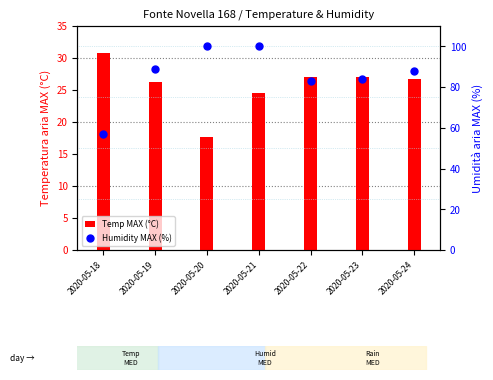

What is the total value across all series at 2020-05-21?

124.6